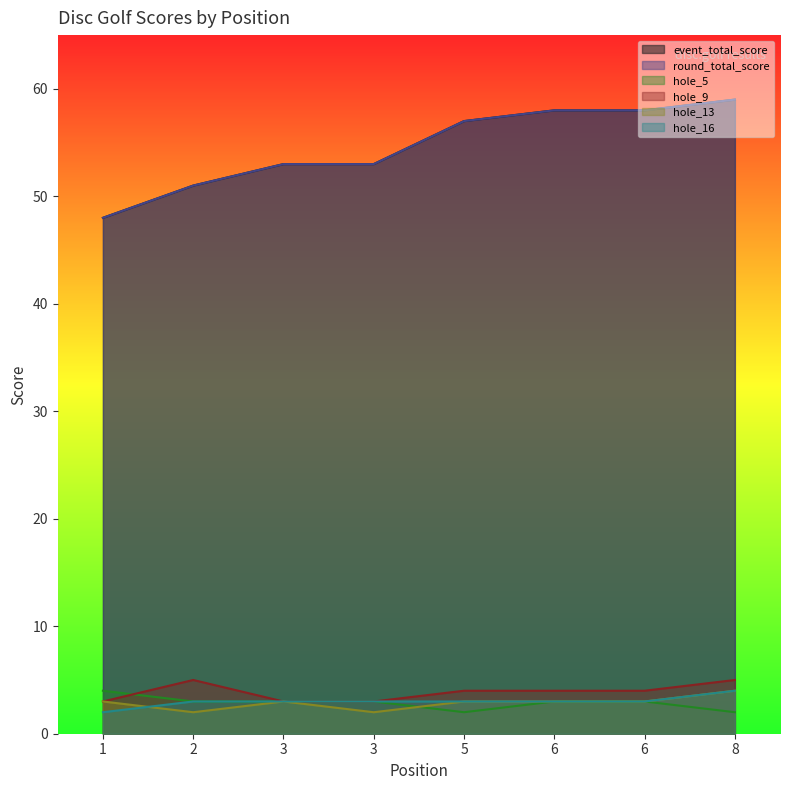

At which category is the sum across all series the highest?

8